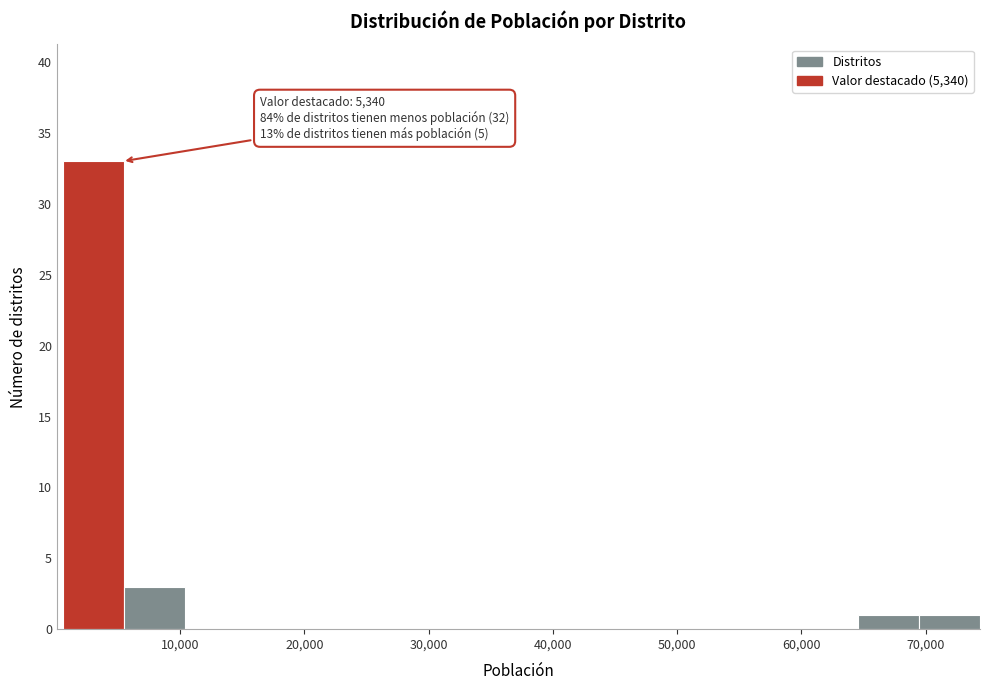

Over which range of the x-axis is the bar tallest?

1000 to 5000